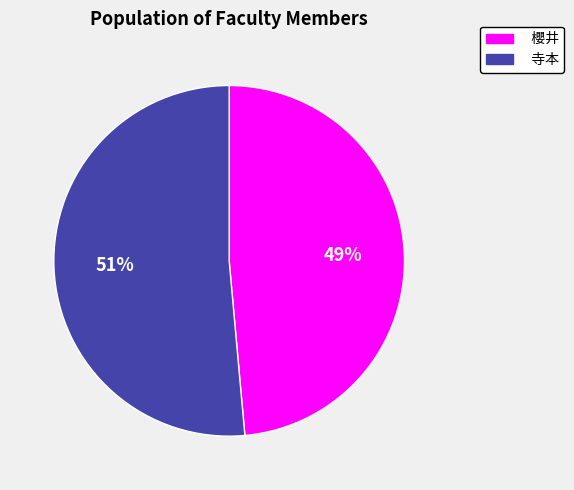

To the nearest percent, what is the combined percentage of 櫻井 and 寺本?

100%